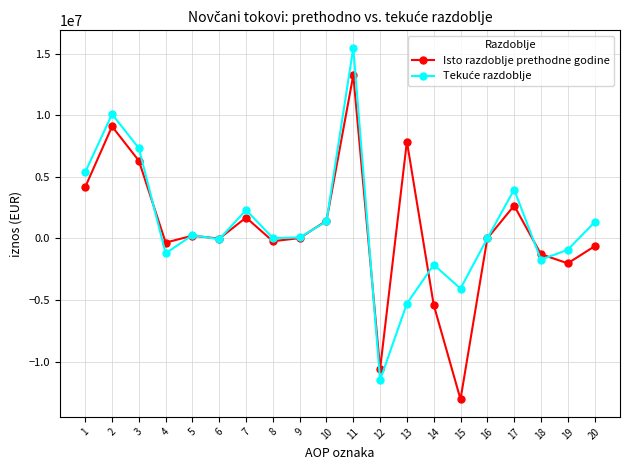

Which category has the highest value across all series?

11